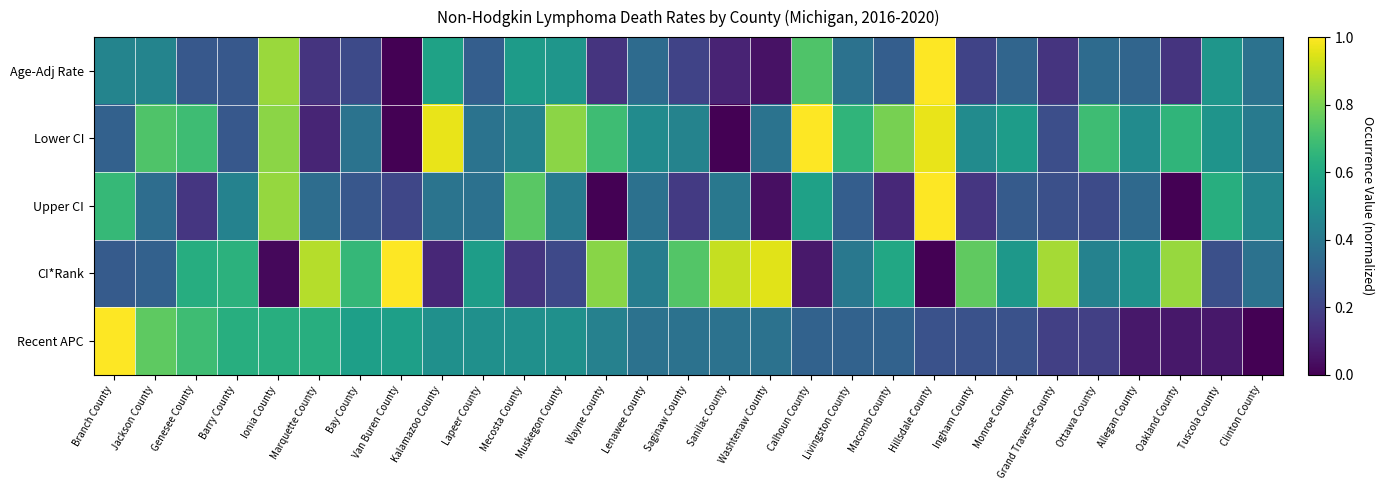

Which series has the largest total across all categories?

Lower CI